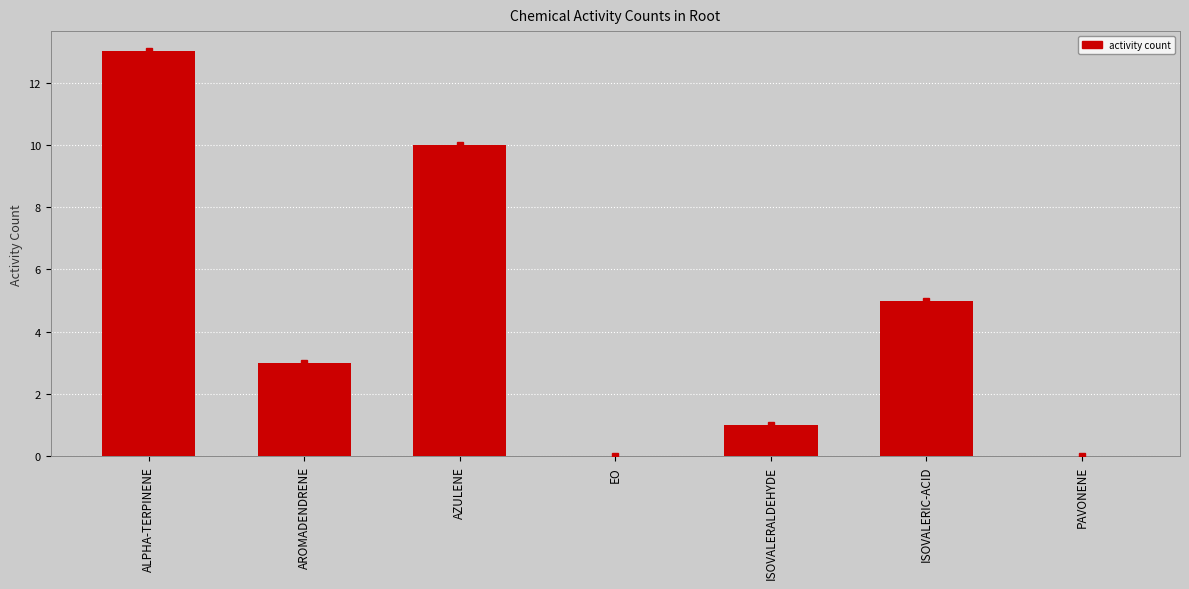

What is the greatest value displayed?

13